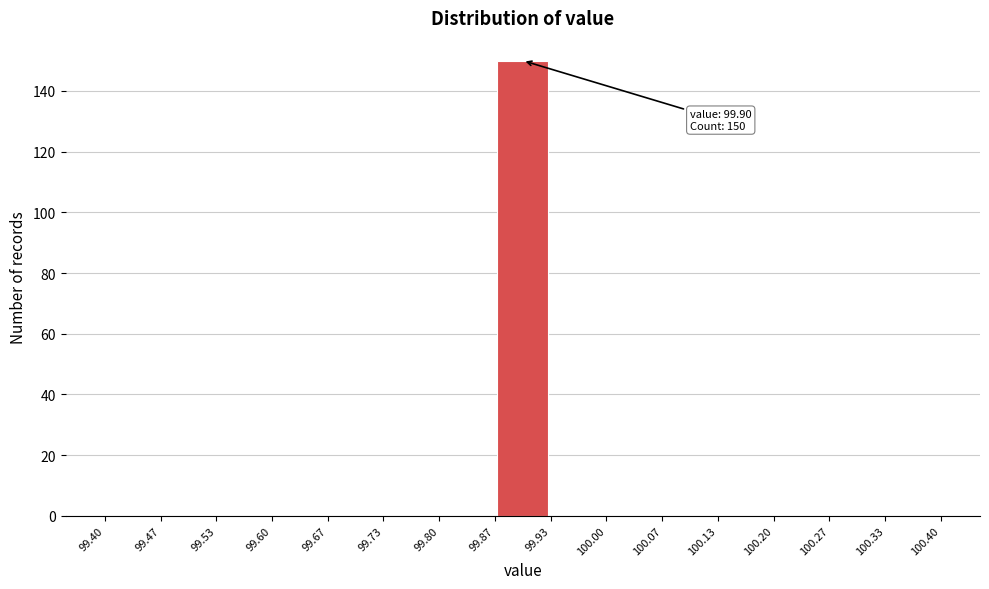

Over which range of the x-axis is the bar tallest?

99.87 to 99.93